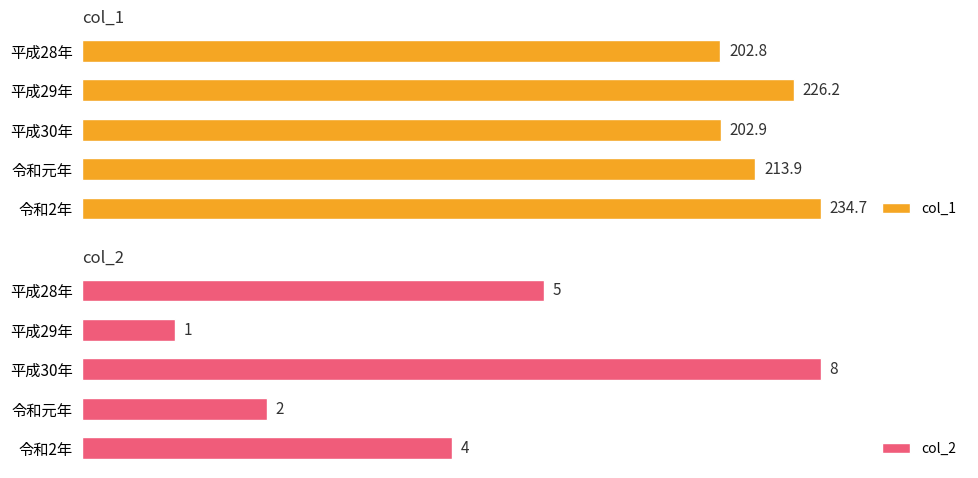

Rank the categories by col_1 value from highest to lowest.

令和2年, 平成29年, 令和元年, 平成30年, 平成28年